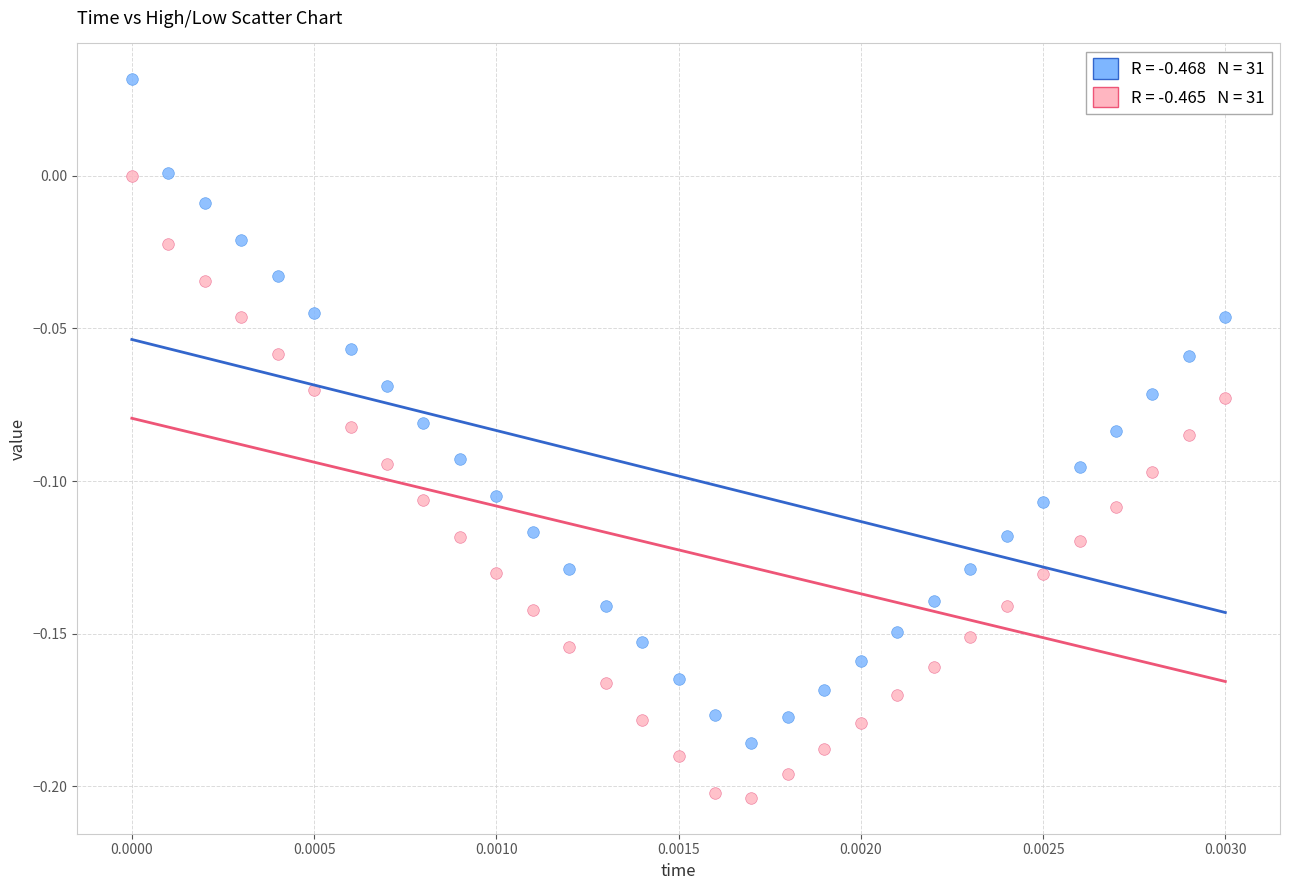

How many data points are displayed?

62